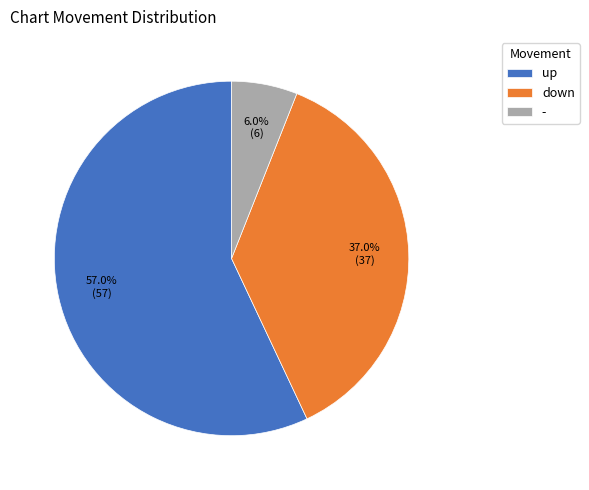

Is there a majority slice in this chart?

Yes